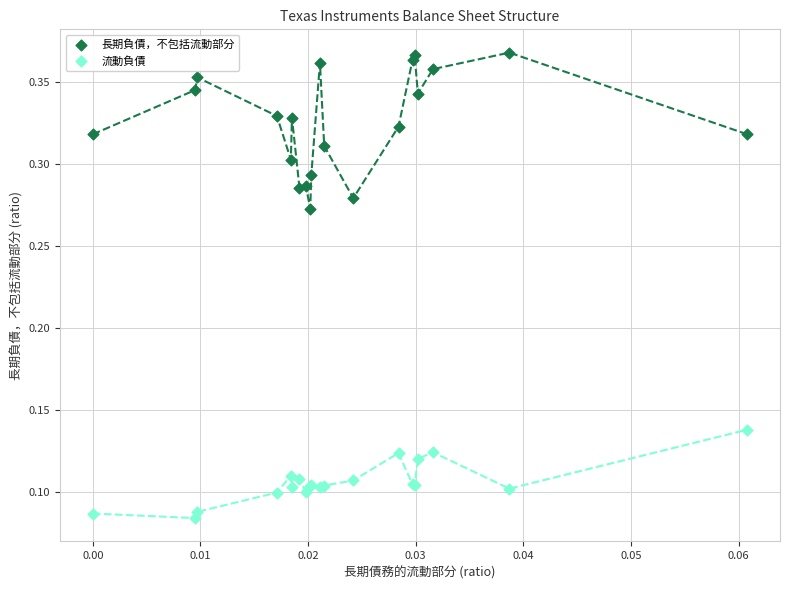

Which series reaches the minimum Y coordinate?

流動負債